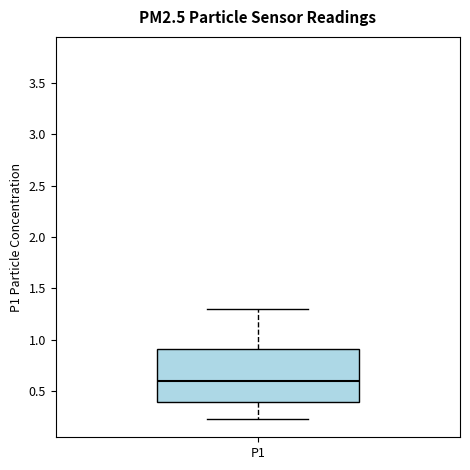

Read this box plot against the y-axis: the position of the median line, the range covered by the box, and the ends of both whiskers. The values are not printed on the chart, so give them approximately, as read against the axis.

median 0.60, box 0.40 to 0.90, whiskers 0.25 to 1.30